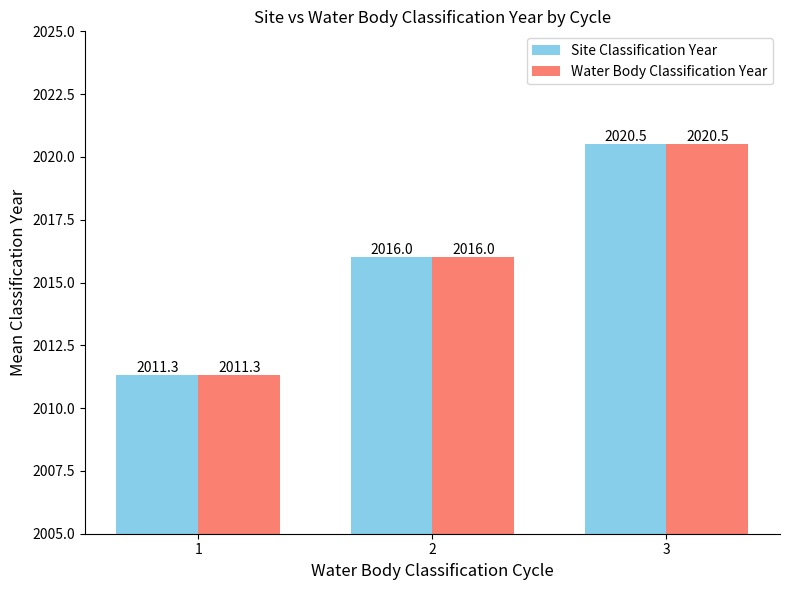

What is the value of the Site Classification Year bar at the 3rd from the left?

2020.5